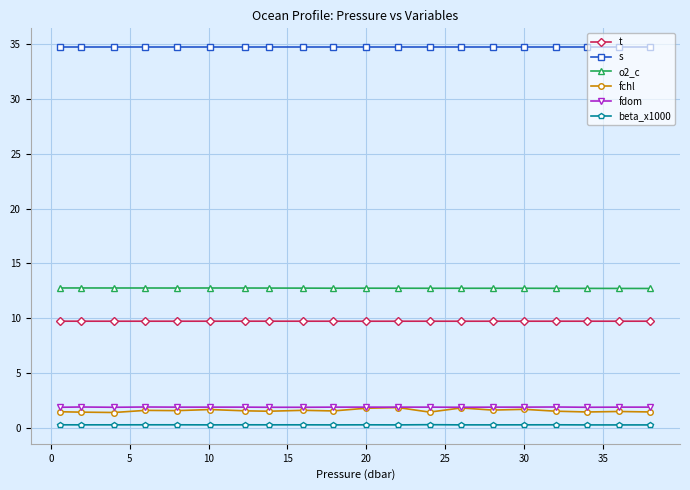

At how many categories does at least one series exceed 22?

20